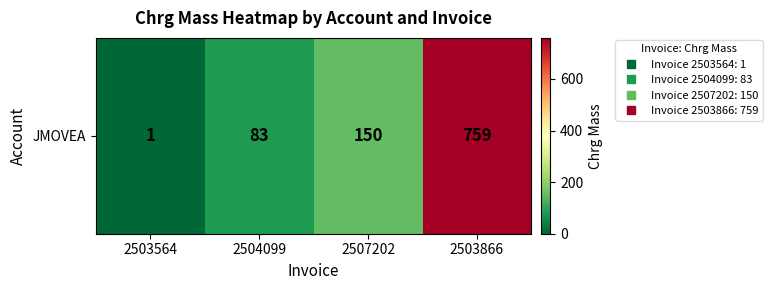

Reading right to left, transcribe all the data shown in this chart.

759	150	83	1